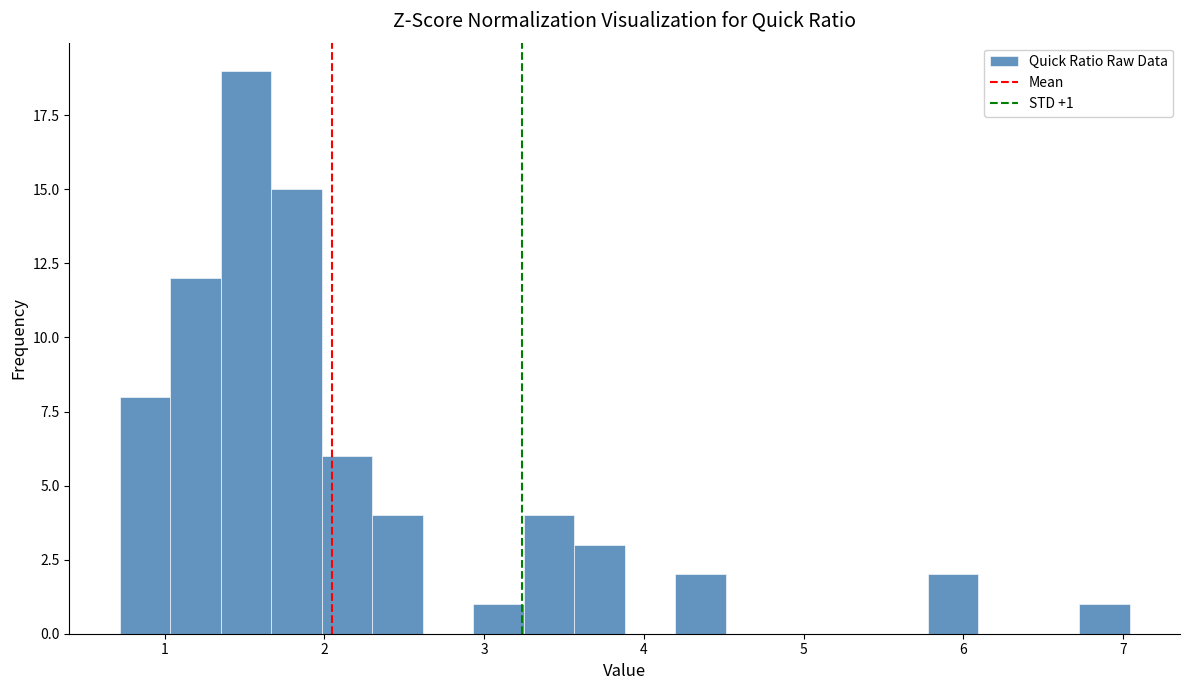

Around what value on the x-axis is the tallest bar? Give the approximate position of its centre, as read against the axis.

1.5